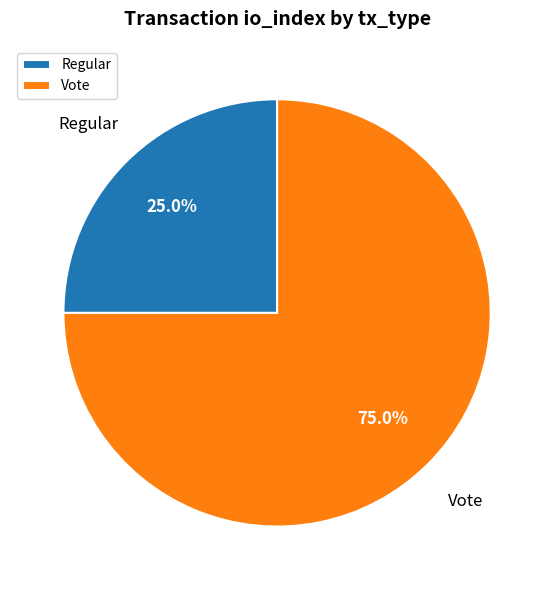

Combined, do Vote and Regular account for over 50%?

Yes